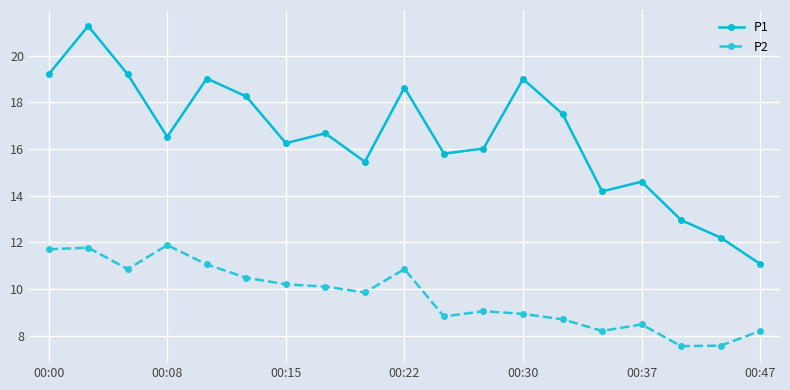

Which series has the widest spread of values?

P1